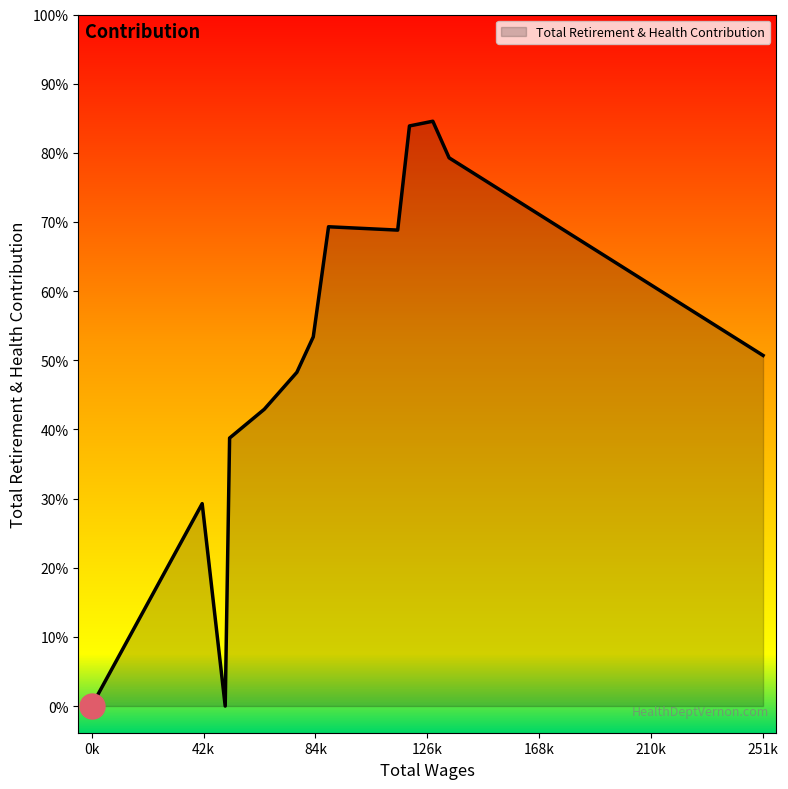

Where does the data first go above 26279?

134466.0